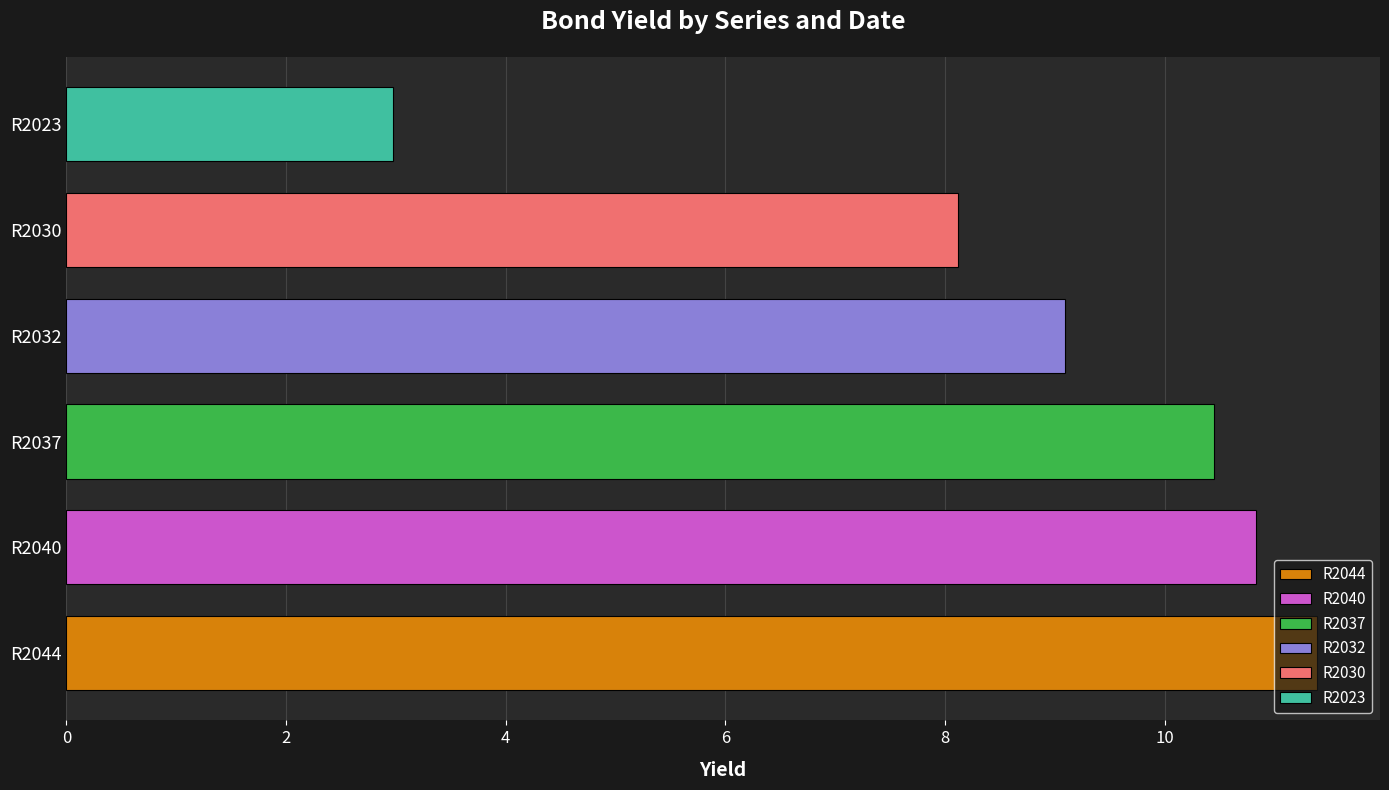

What is the average value?

8.8